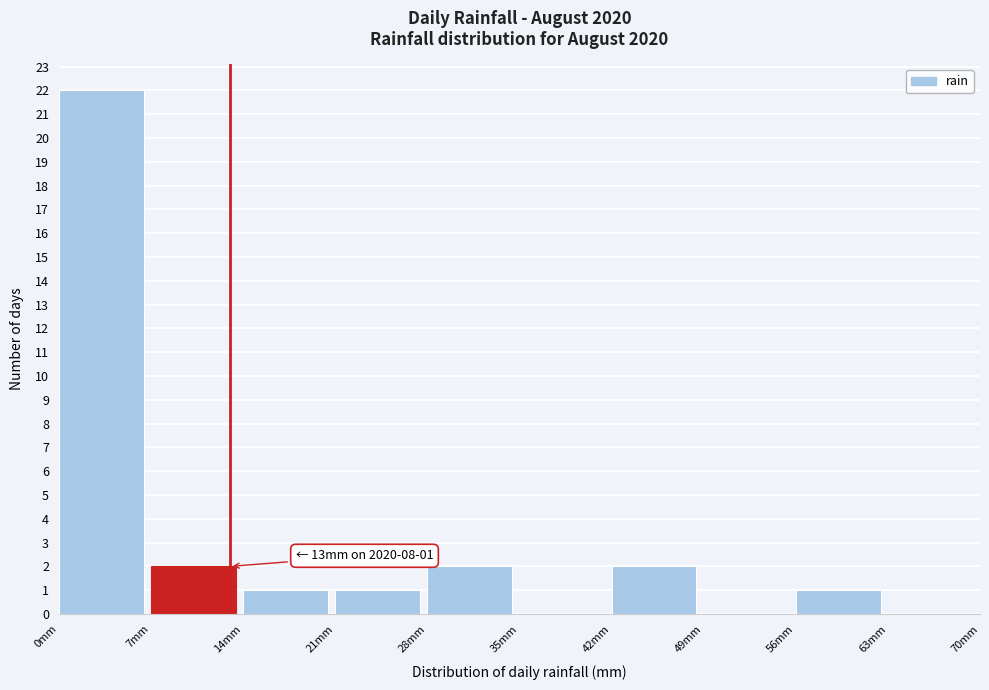

Which range on the x-axis has the tallest bar?

0 to 7